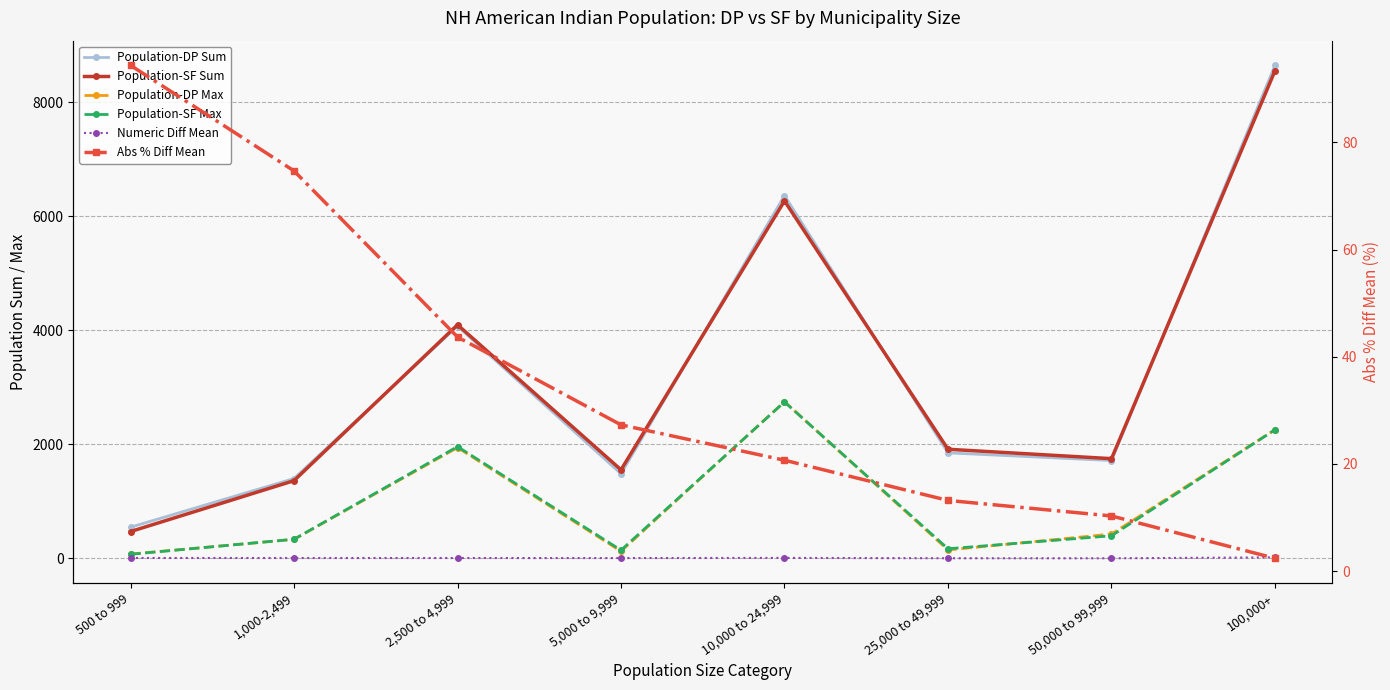

What is the difference between the second highest and minimum values in the Population-SF Max series?

2185.0